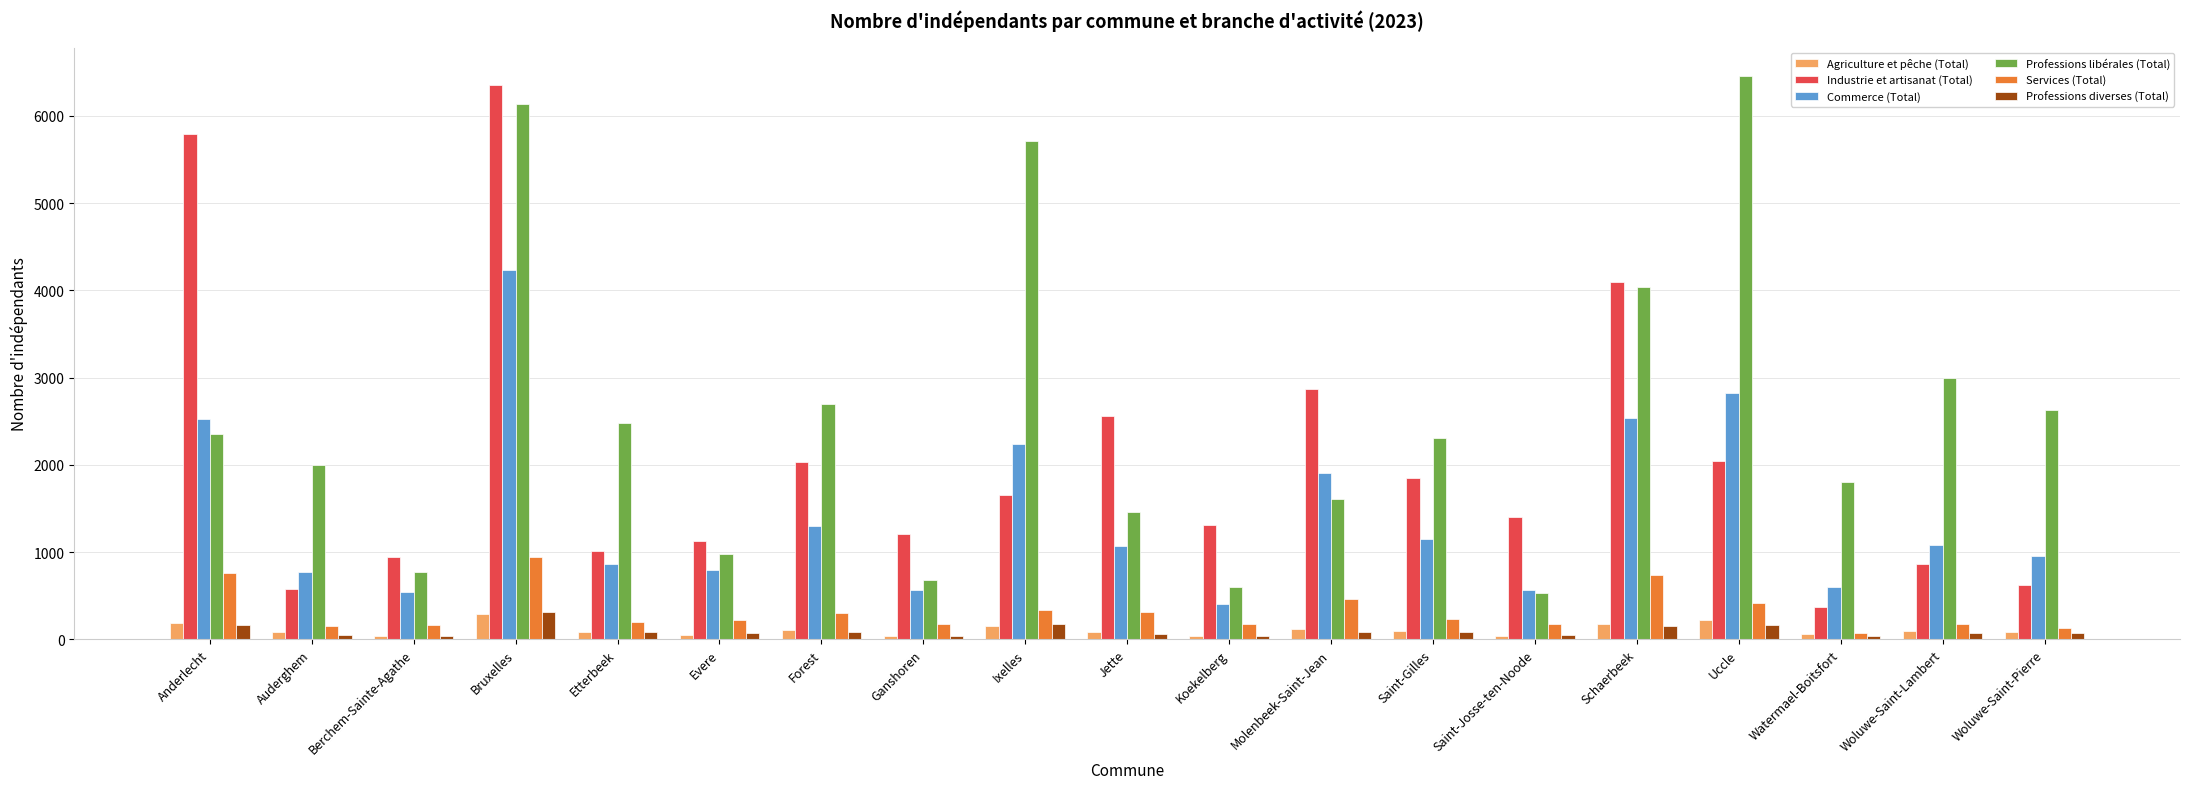

Between Bruxelles and Molenbeek-Saint-Jean, which series saw the biggest shift?

Professions libérales (Total)